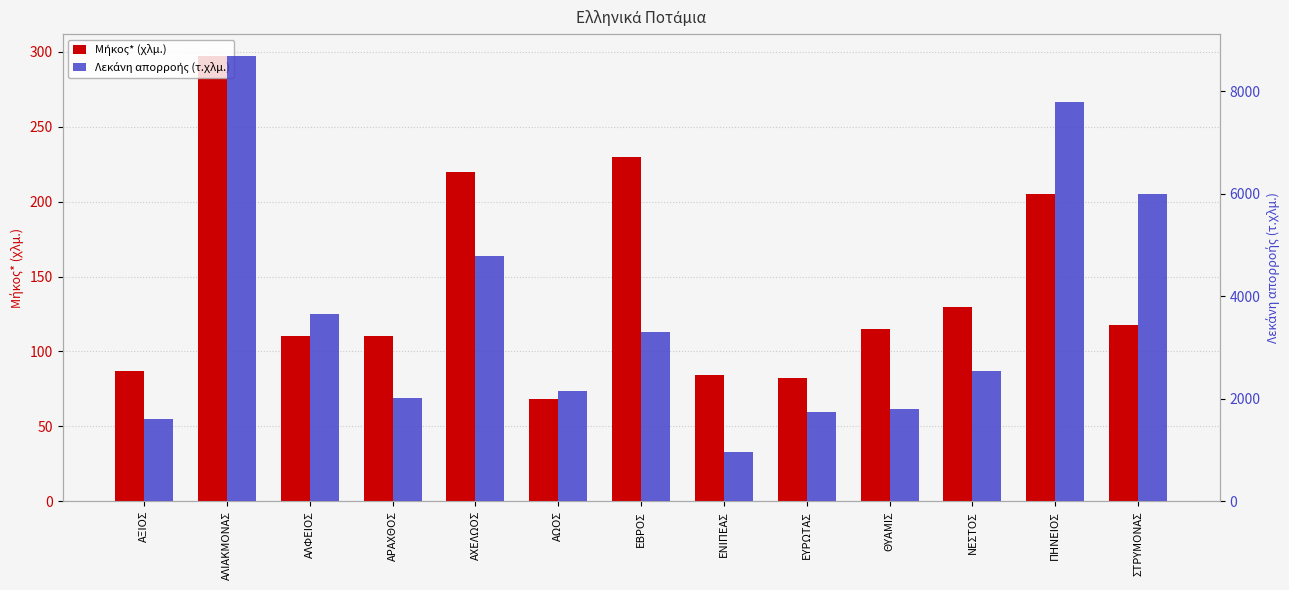

What is the average value of the Μήκος* (χλμ.) series?

143